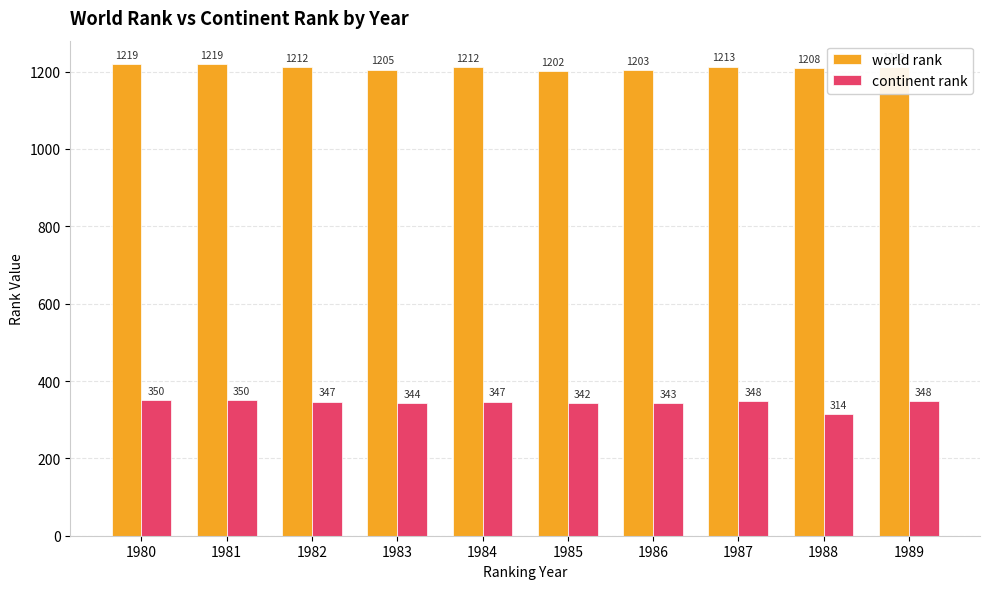

What are all the series names shown in the legend?

world rank, continent rank